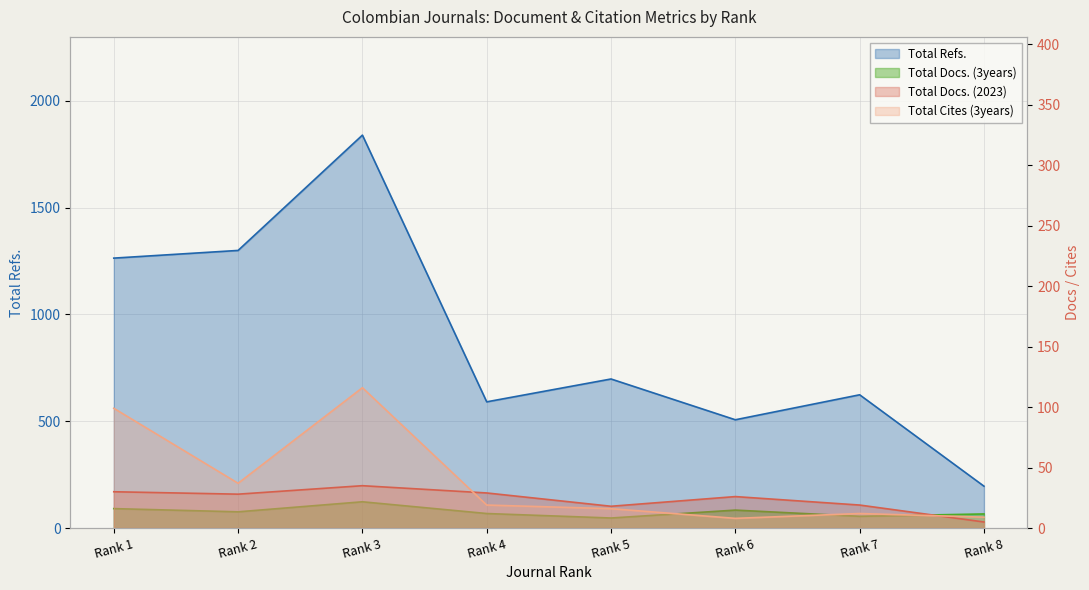

True or false: Total Cites (3years) and Total Refs. cross at least once.

False